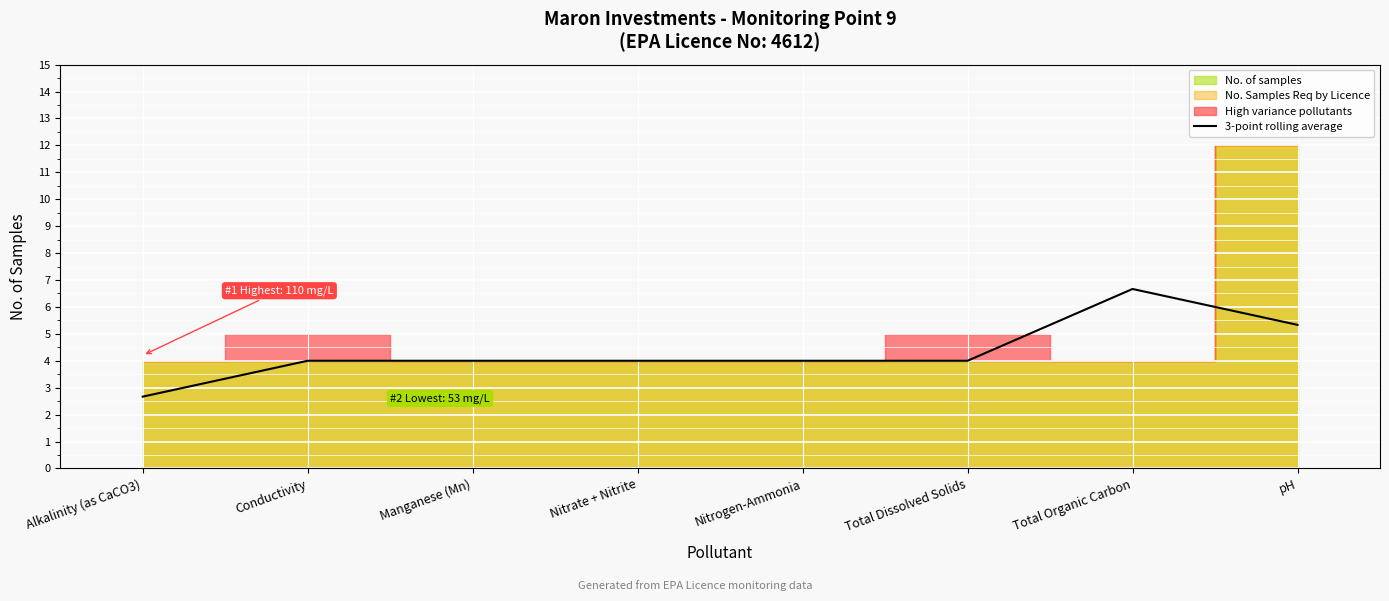

Reading left to right, transcribe all the data shown in this chart.

Alkalinity (as CaCO3)=2.7	Conductivity=4.0	Manganese (Mn)=4.0	Nitrate + Nitrite=4.0	Nitrogen-Ammonia=4.0	Total Dissolved Solids=4.0	Total Organic Carbon=6.7	pH=5.3